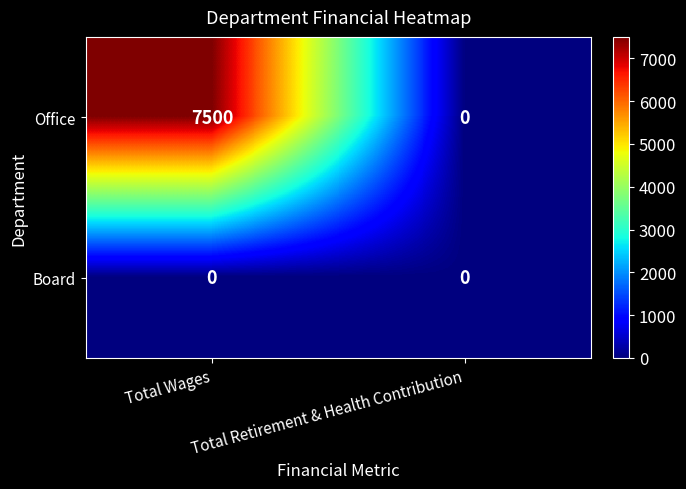

Rank the categories by Office value from lowest to highest.

Total Retirement & Health Contribution, Total Wages